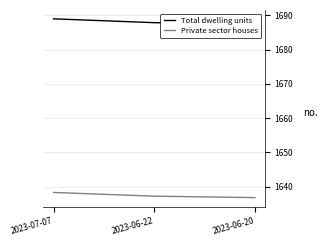

Between 2023-06-22 and 2023-06-20, which series saw the biggest shift?

Total dwelling units